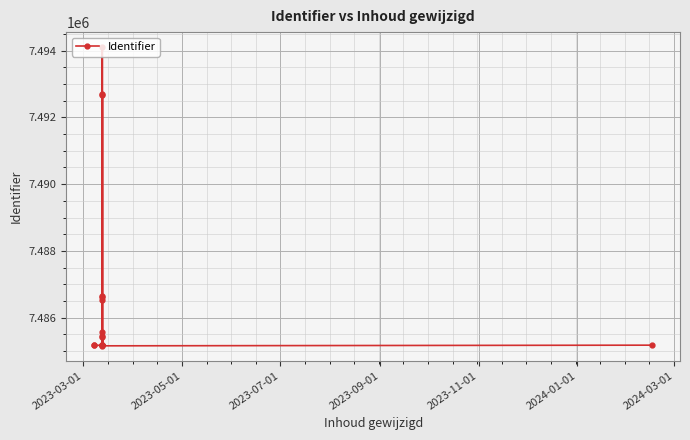

What is the greatest value displayed?

7494105